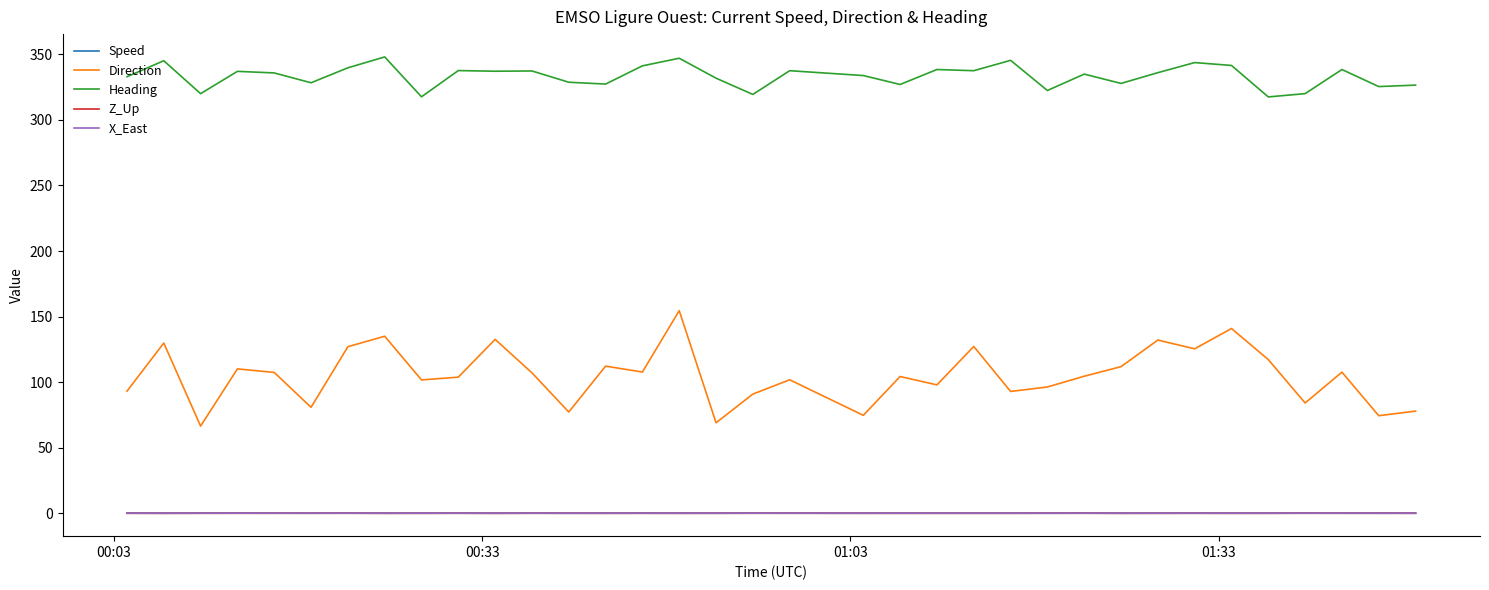

True or false: Heading and Speed cross at least once.

False